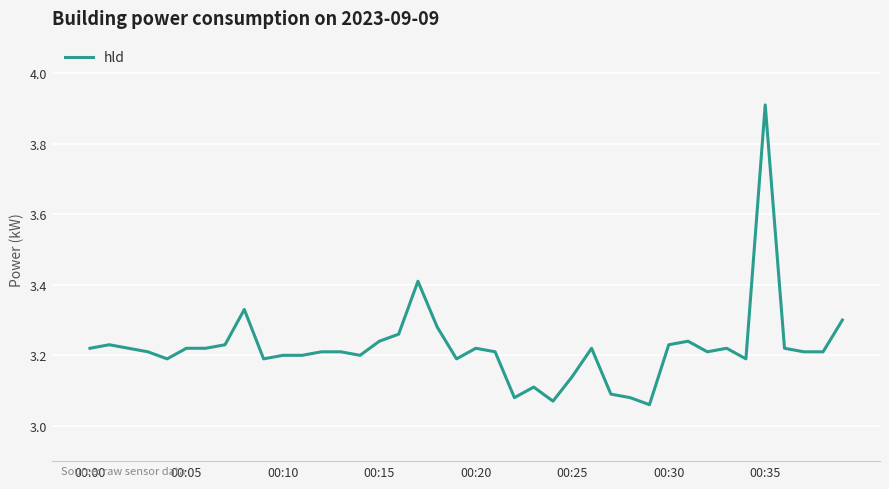

What is the greatest value displayed?

3.9